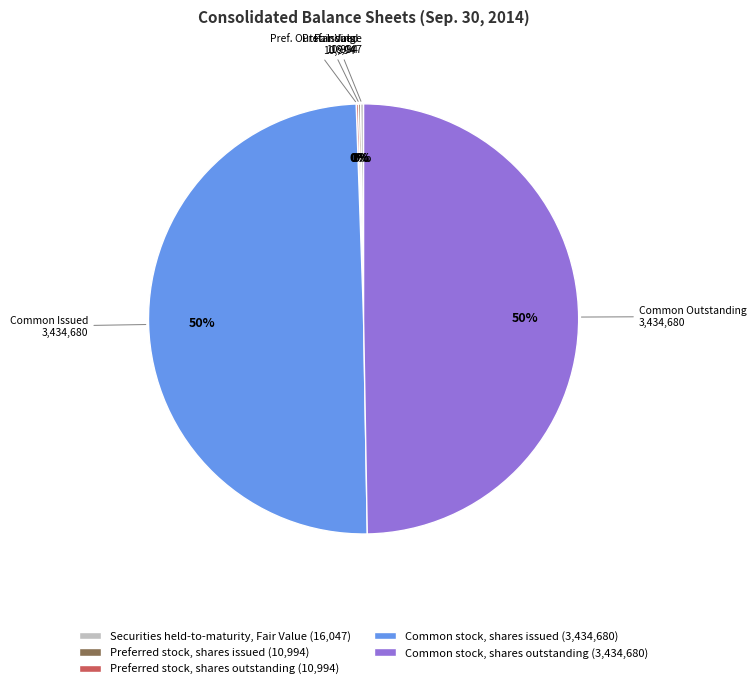

The Common stock, shares outstanding (3,434,680) slice represents 50% of the pie. True or false?

True